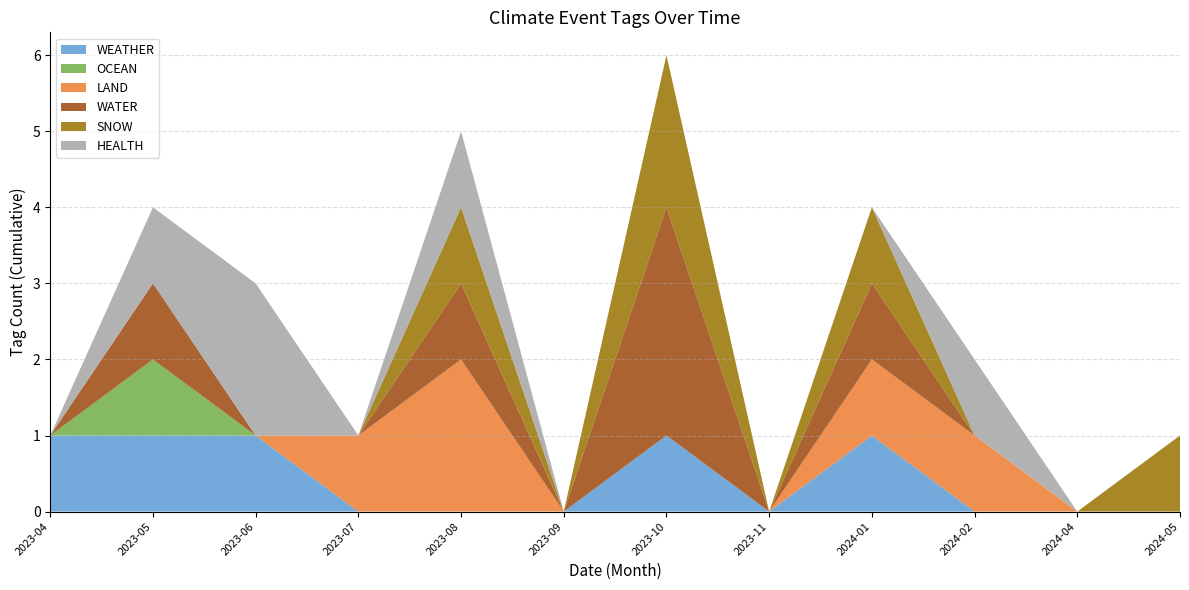

The WEATHER series shows 1 at 2023-05. True or false?

True